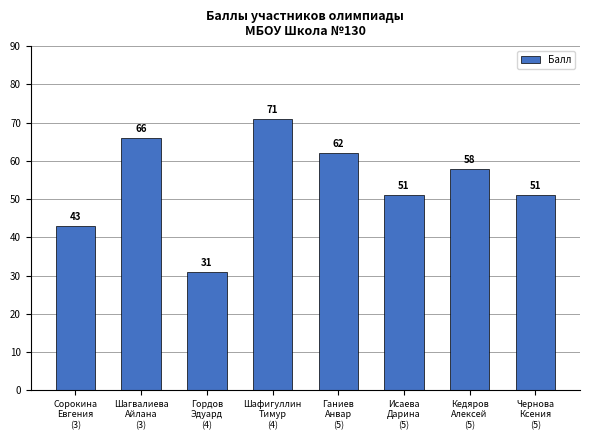

Reading left to right, transcribe all the data shown in this chart.

Сорокина
Евгения
(3)=43	Шагвалиева
Айлана
(3)=66	Гордов
Эдуард
(4)=31	Шафигуллин
Тимур
(4)=71	Ганиев
Анвар
(5)=62	Исаева
Дарина
(5)=51	Кедяров
Алексей
(5)=58	Чернова
Ксения
(5)=51